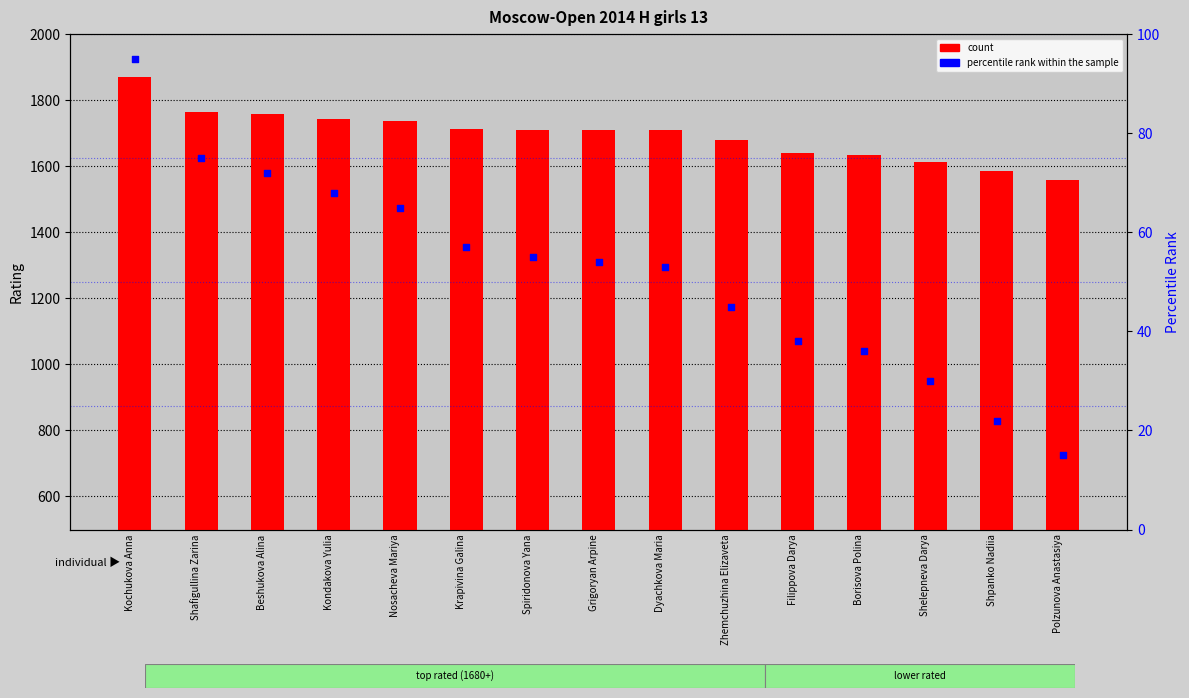

At how many categories does at least one series exceed 1340?

15